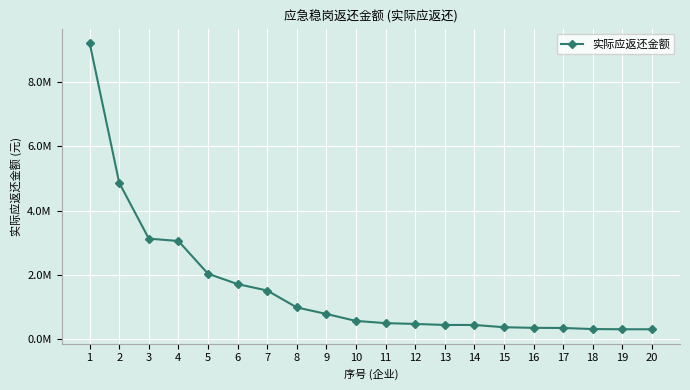

The chart shows a value of 151490.4 at 15. True or false?

False